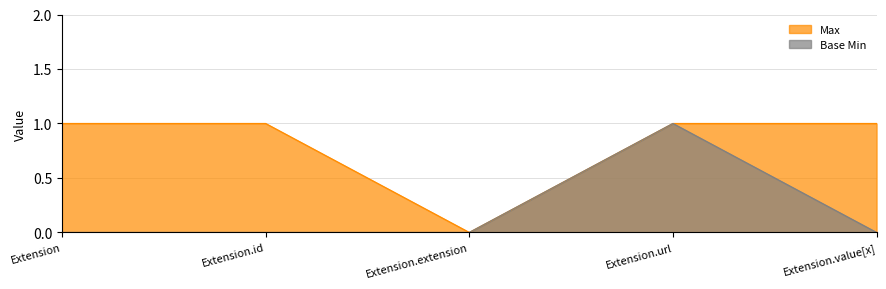

Where is Base Min nearest to the value 0?

Extension